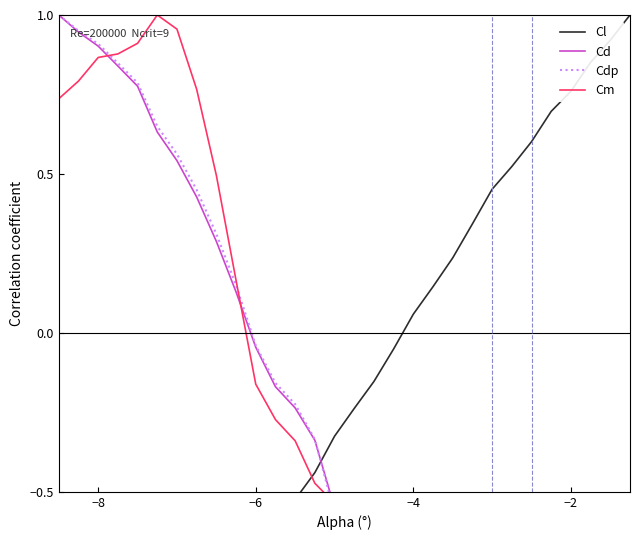

What is the sum of all Cm values?

-6.7